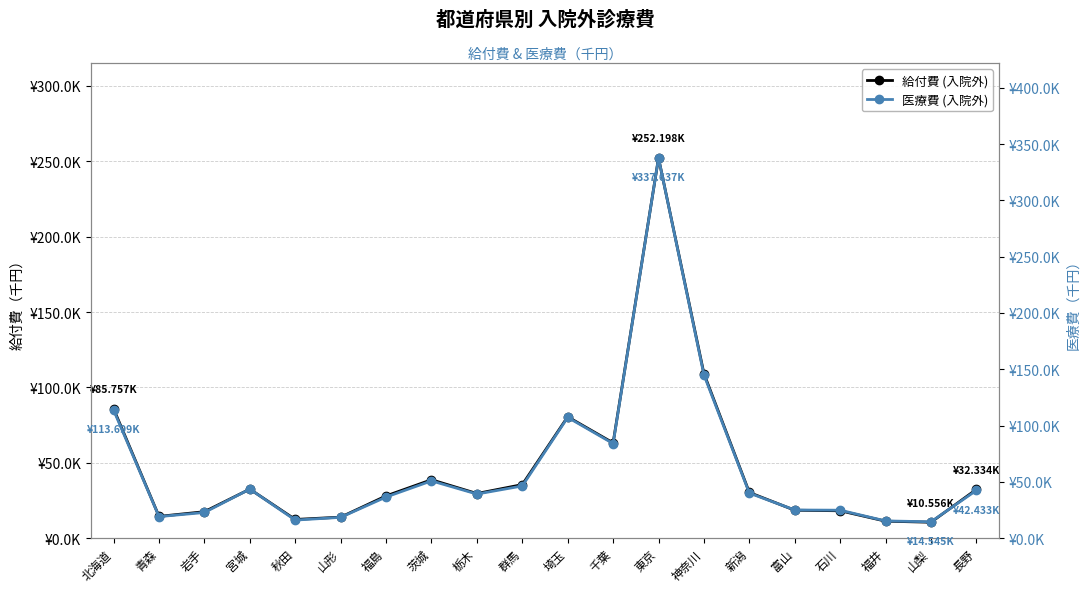

What is the total value across all series at 宮城?

76102.1